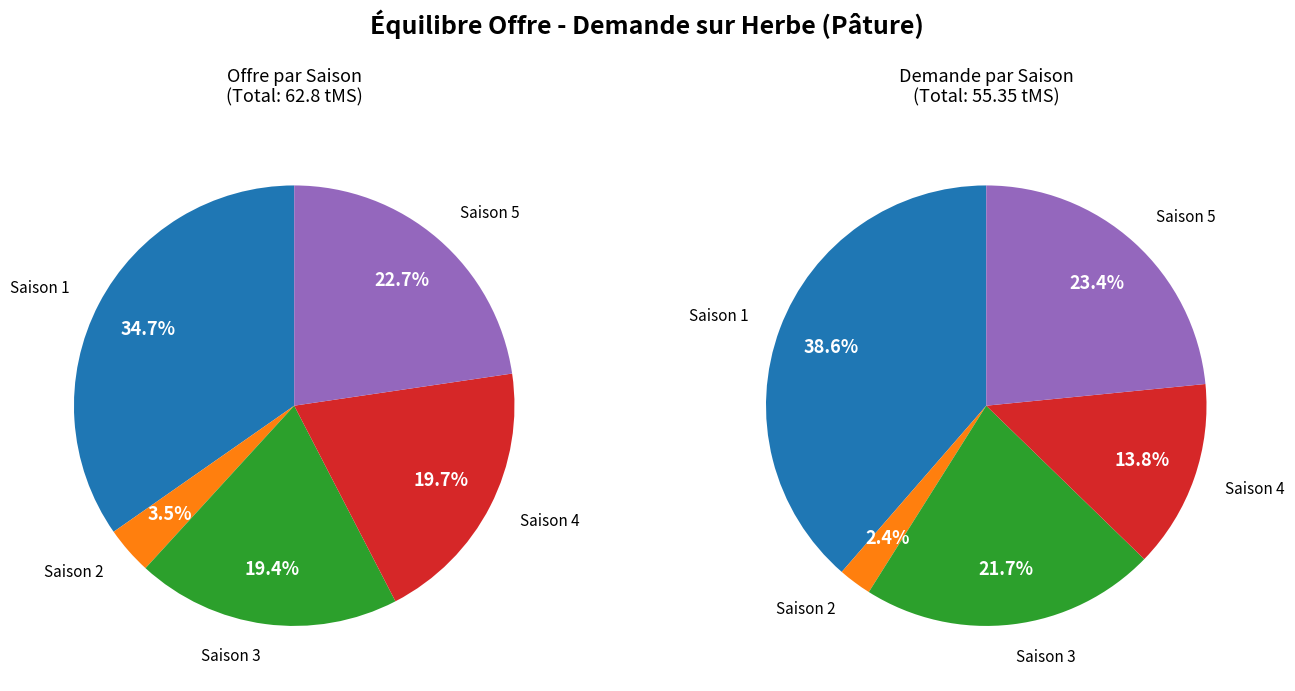

To the nearest percent, what is the combined percentage of Saison 3 and Saison 2?

23%